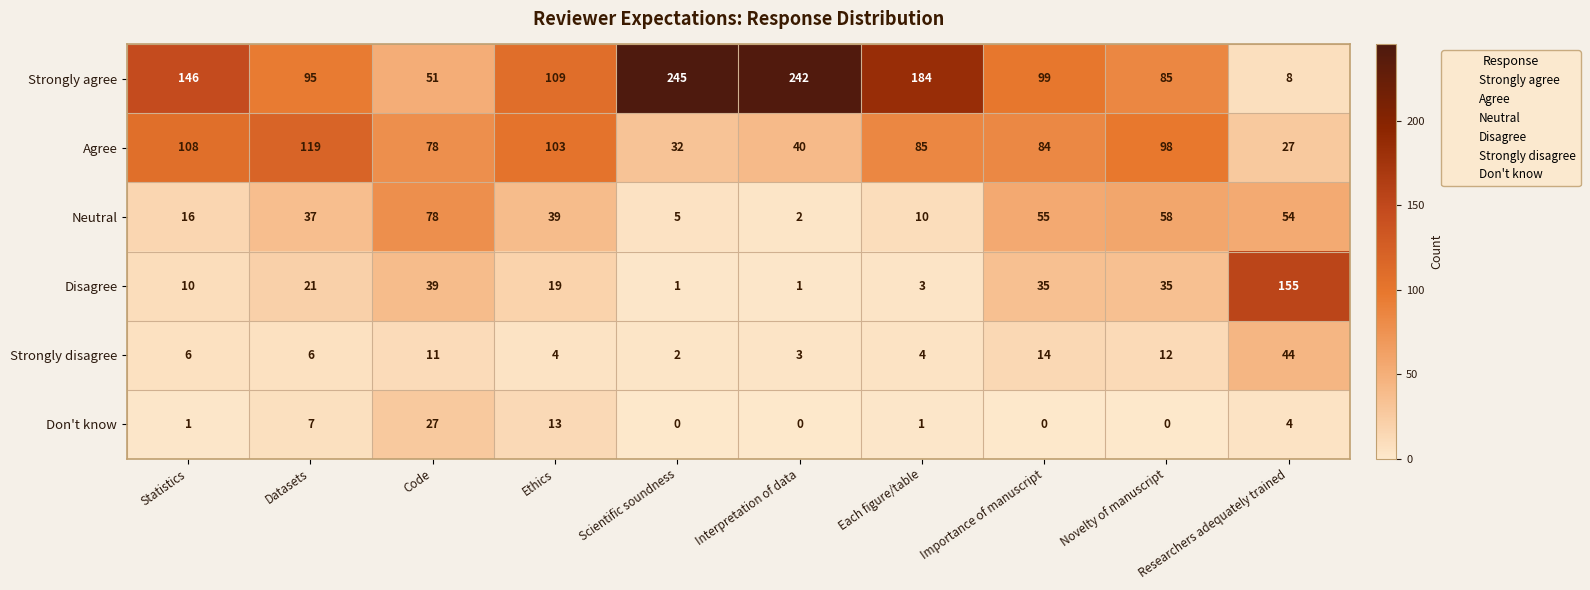

At how many categories does at least one series exceed 198?

2